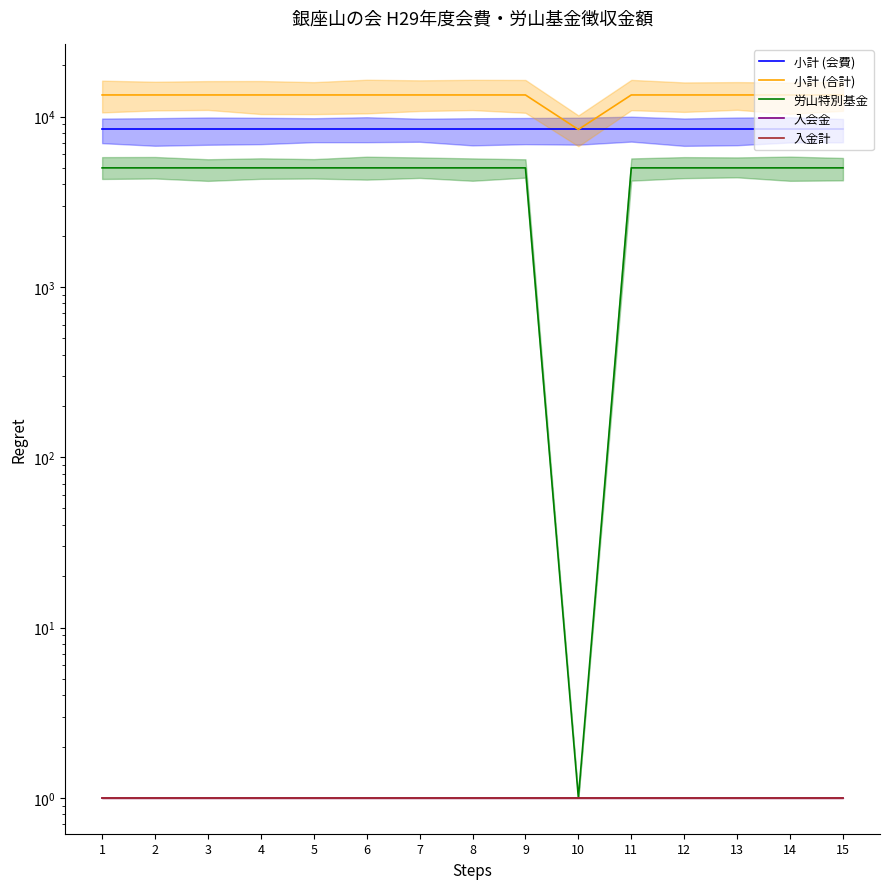

Which series has the largest total across all categories?

小計 (合計)